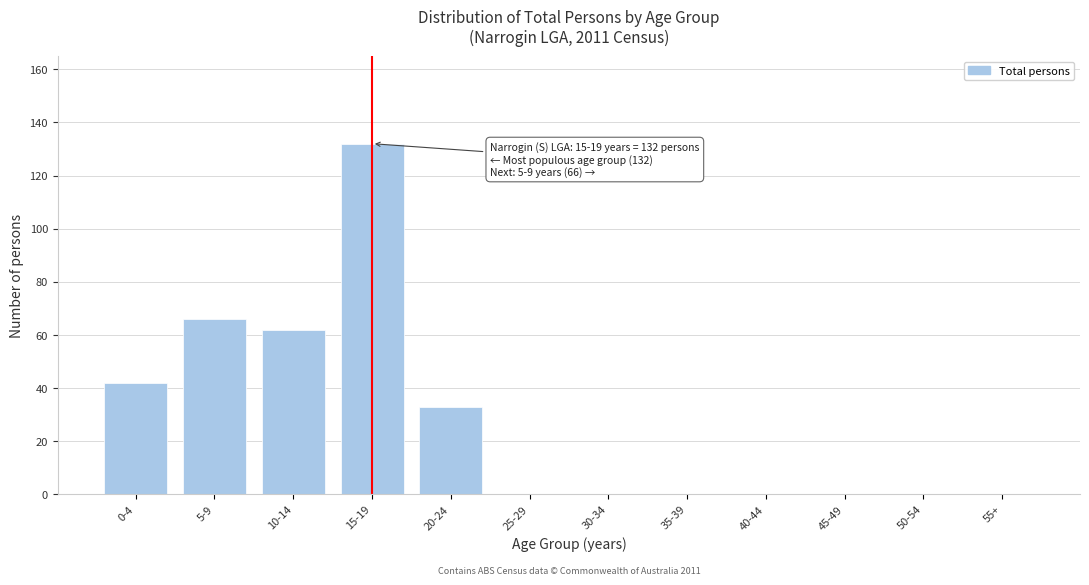

Reading right to left, what are all the values shown in this chart?

55+=0	50-54=0	45-49=0	40-44=0	35-39=0	30-34=0	25-29=0	20-24=33	15-19=132	10-14=62	5-9=66	0-4=42